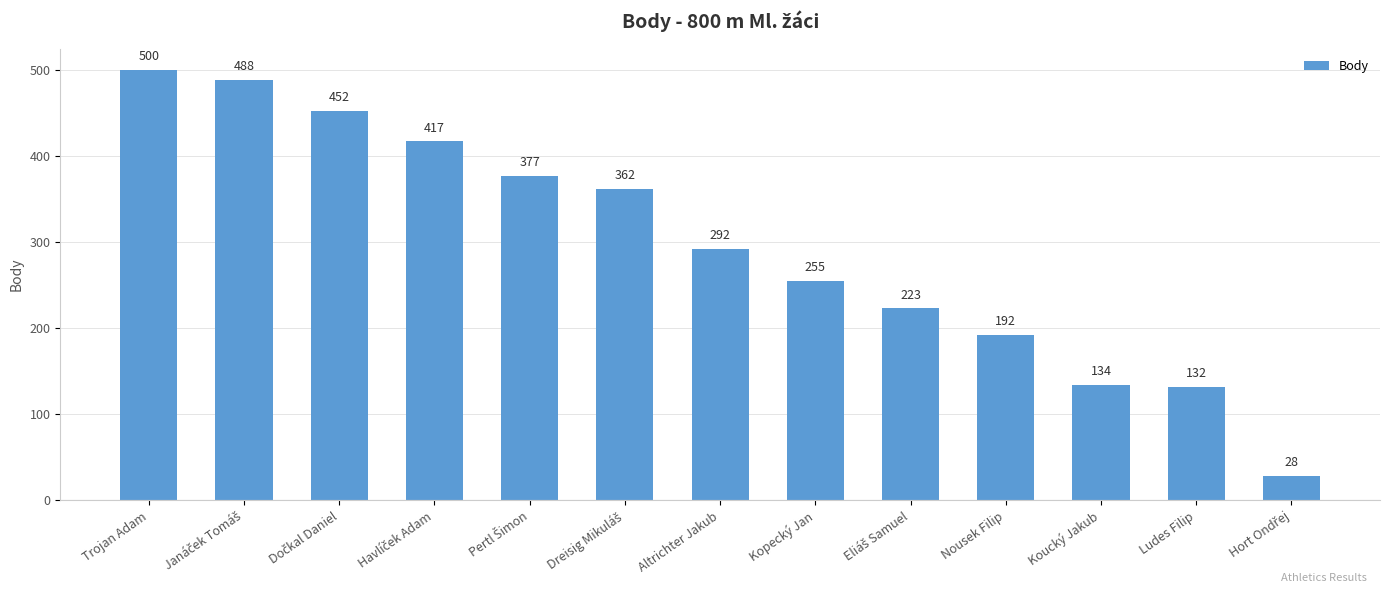

What is the maximum value shown in the chart?

500